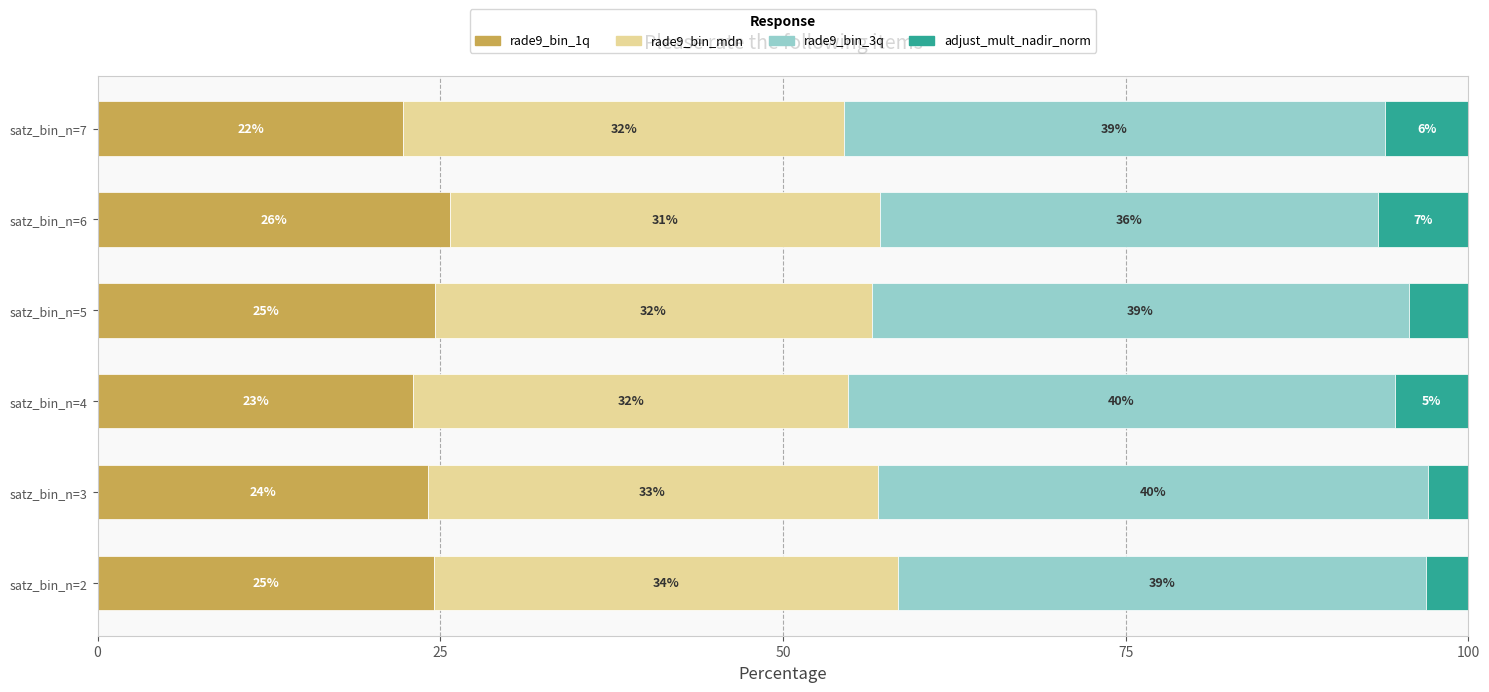

What is the total value across all series at satz_bin_n=5?

100.0